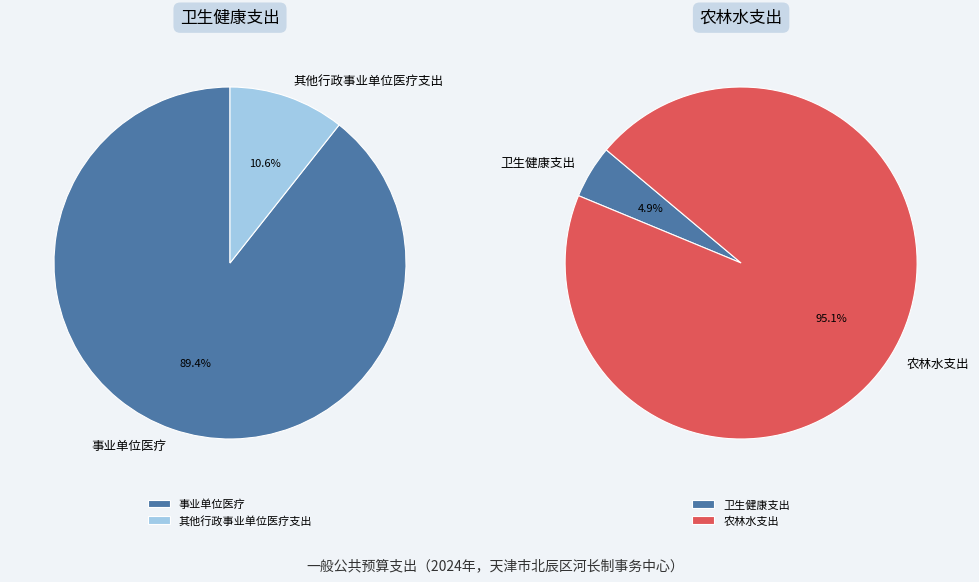

What is the change in value from 卫生健康支出 to 农林水支出?

+236.4